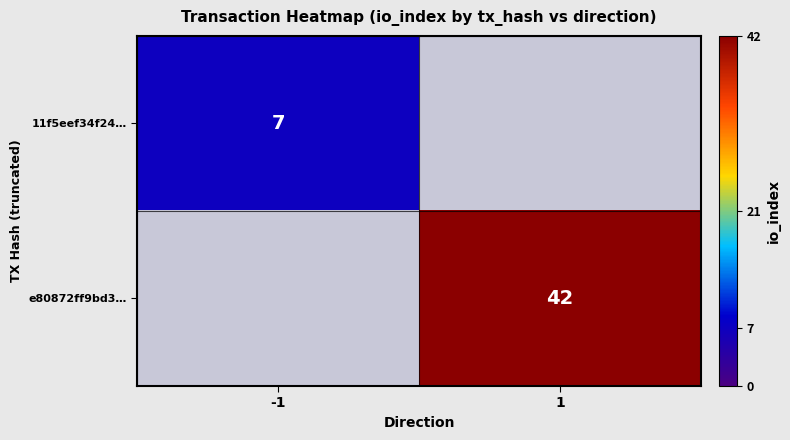

True or false: e80872ff9bd3… has a value of 76 at 1.

False